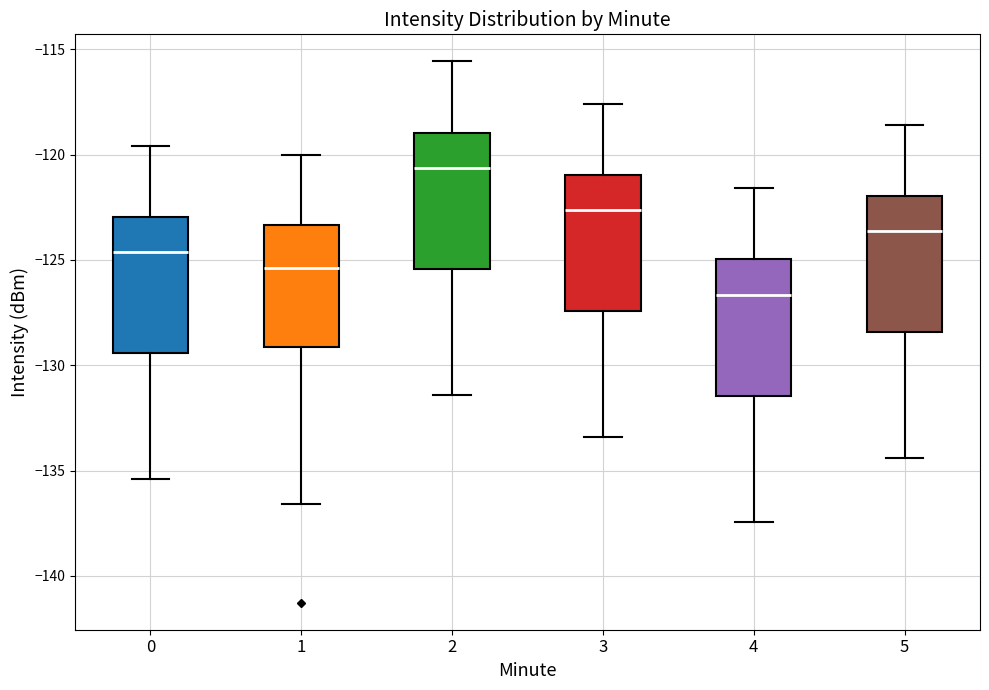

Reading left to right, transcribe this box plot: for each box, give where its median line is, the range the box spans, and where its two whiskers end, as read against the y-axis. The values are not printed on the chart, so give them approximately, as read against the axis.

0: median -124.5, box -129.5 to -123.0, whiskers -135.5 to -119.5
1: median -125.5, box -129.0 to -123.5, whiskers -136.5 to -120.0
2: median -120.5, box -125.5 to -119.0, whiskers -131.5 to -115.5
3: median -122.5, box -127.5 to -121.0, whiskers -133.5 to -117.5
4: median -126.5, box -131.5 to -125.0, whiskers -137.5 to -121.5
5: median -123.5, box -128.5 to -122.0, whiskers -134.5 to -118.5